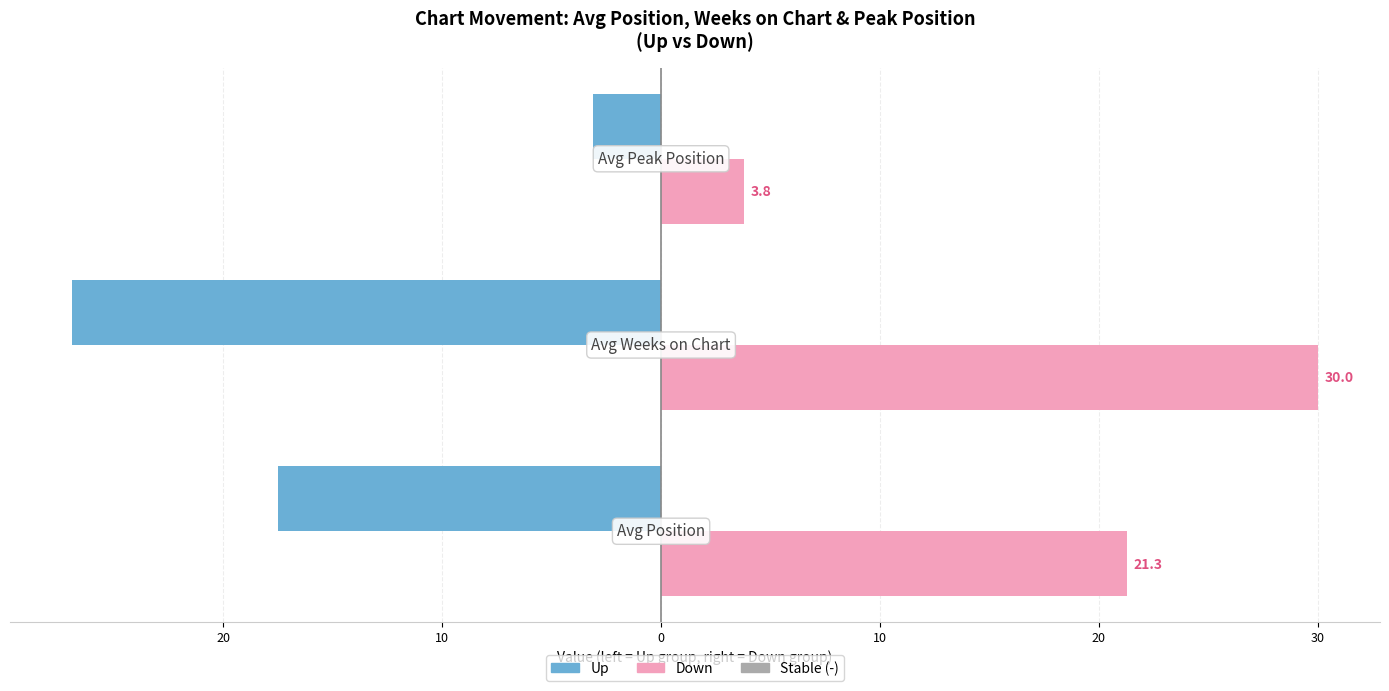

Count the number of data series in this chart.

3